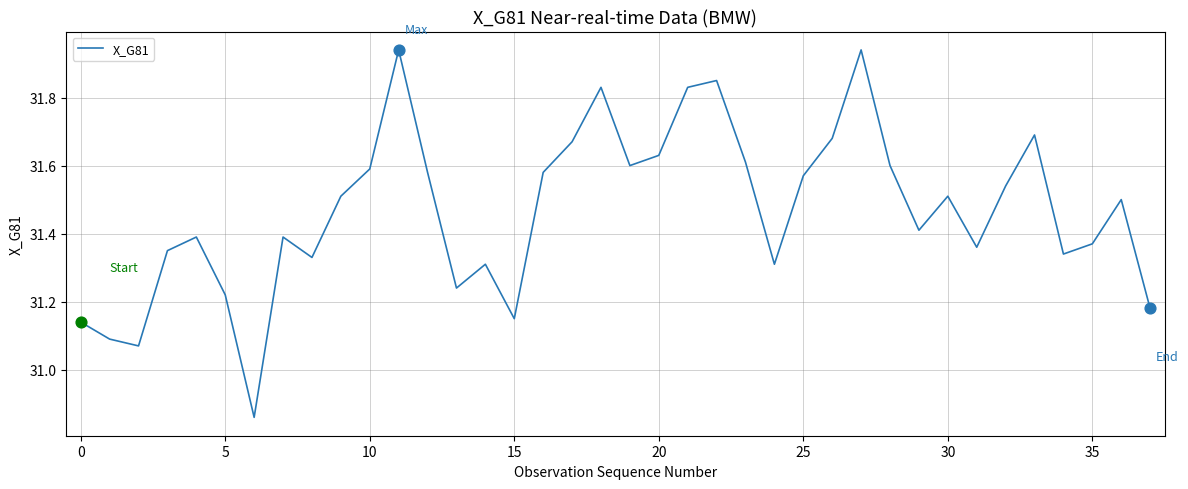

What is the difference between the maximum and minimum values?

1.1